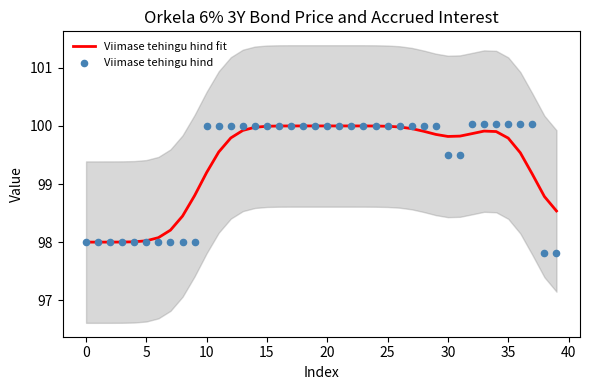

What are all the series names shown in the legend?

Viimase tehingu hind fit, Viimase tehingu hind